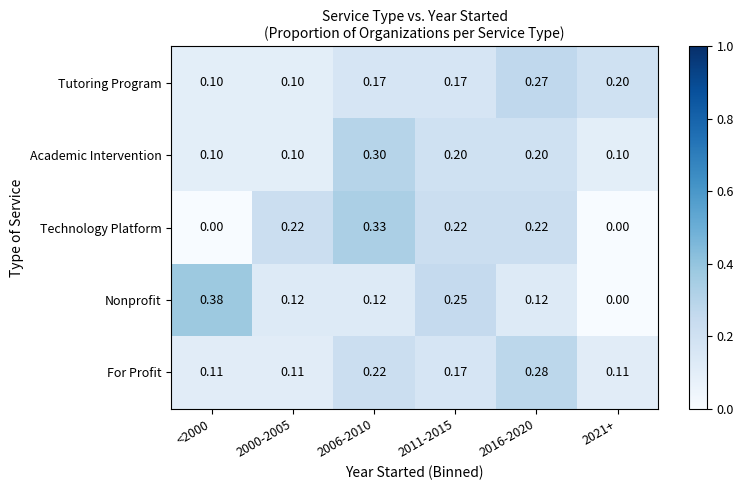

Rank the series by their maximum value, from lowest to highest.

Tutoring Program, For Profit, Academic Intervention, Technology Platform, Nonprofit